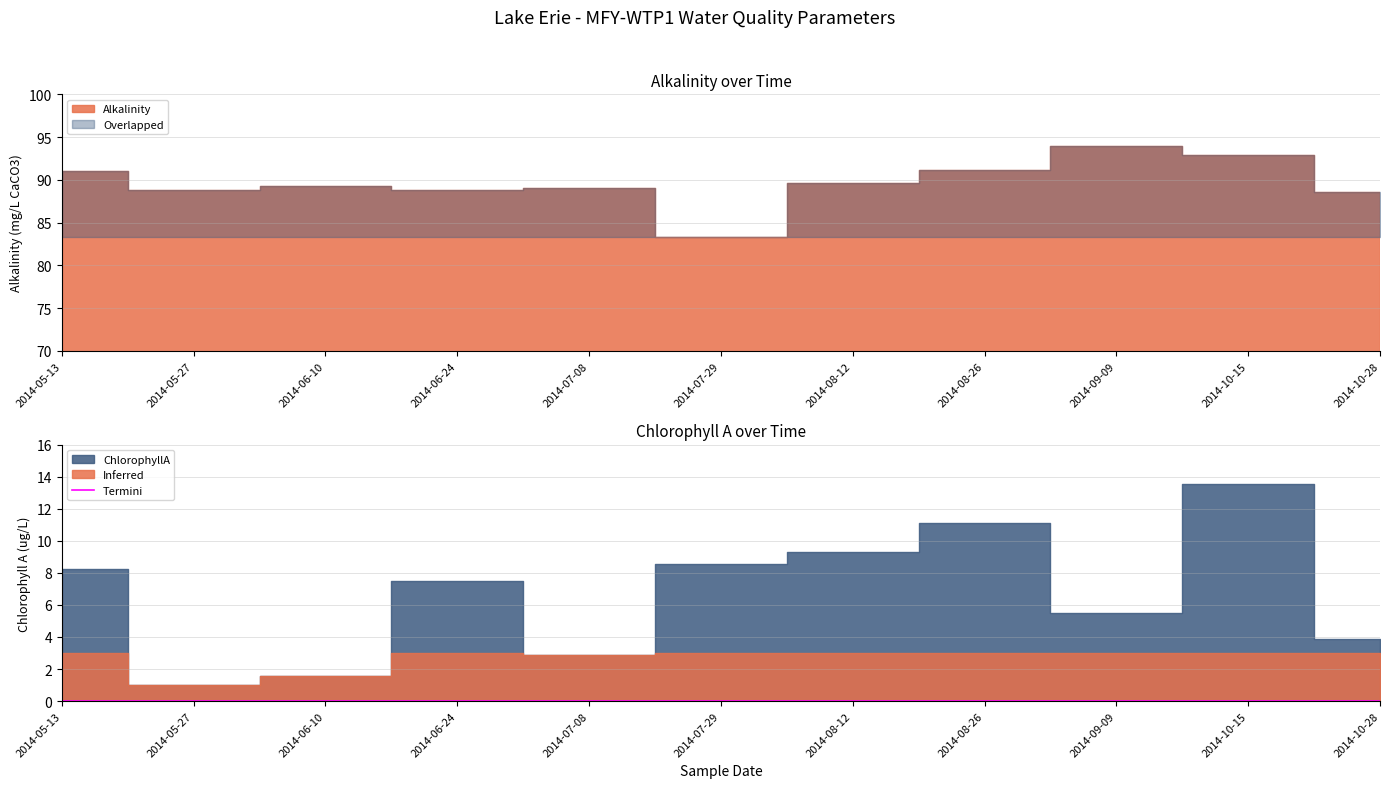

Does the chart display data point markers on the line(s)?

No